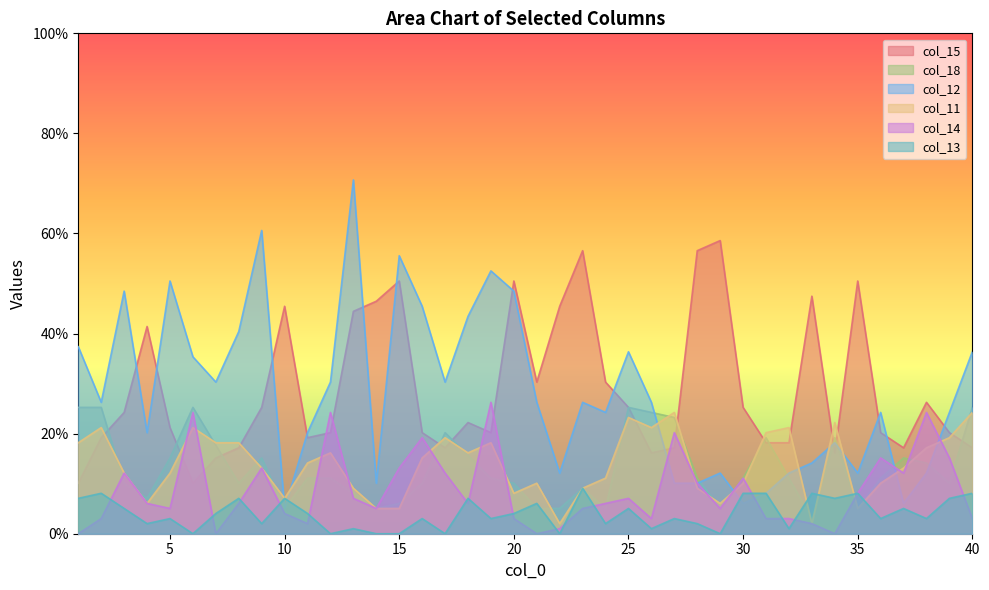

Rank the categories by col_12 value from lowest to highest.

10, 30, 37, 31, 14, 27, 28, 22, 29, 32, 35, 38, 33, 34, 4, 11, 24, 36, 39, 2, 21, 23, 26, 7, 12, 17, 6, 25, 40, 1, 8, 18, 16, 3, 20, 5, 19, 15, 9, 13